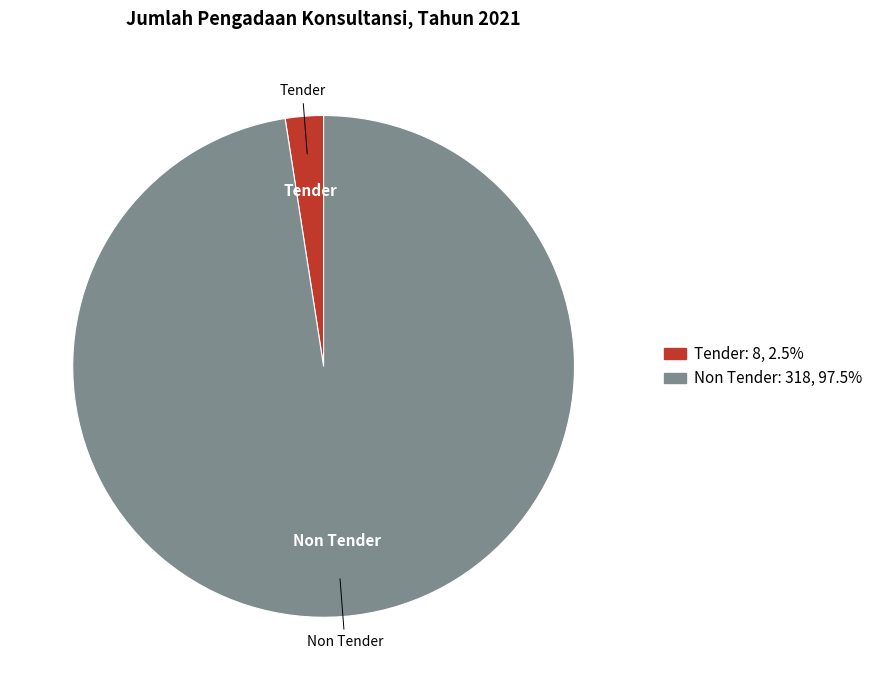

Which slice is the largest?

Non Tender